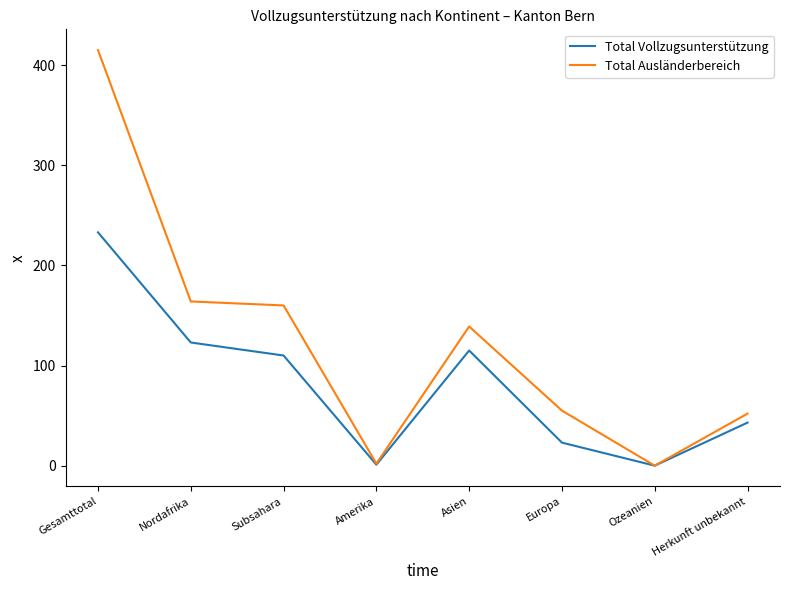

What is the greatest value displayed?

415